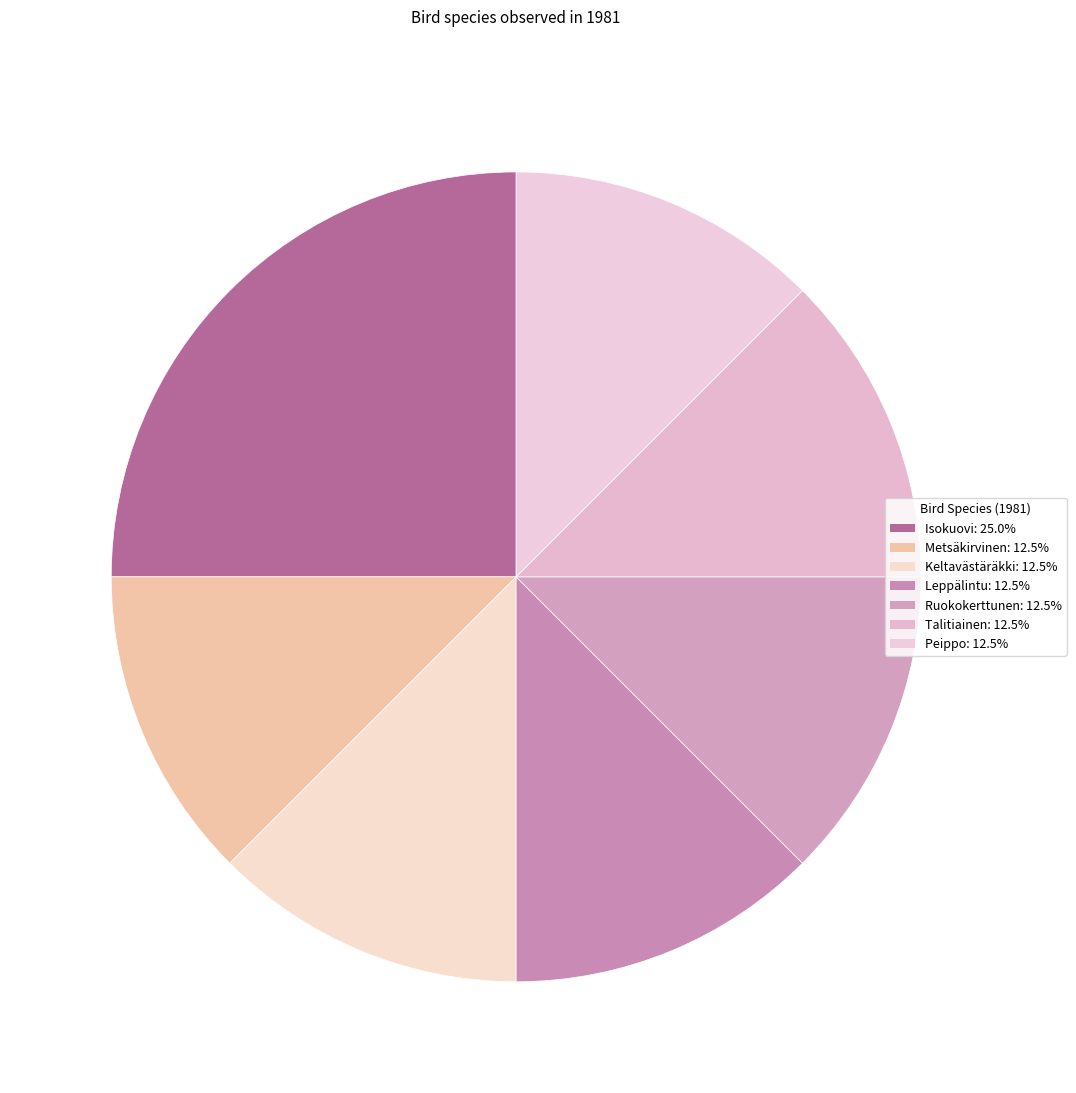

What is the largest slice in the pie chart?

Isokuovi